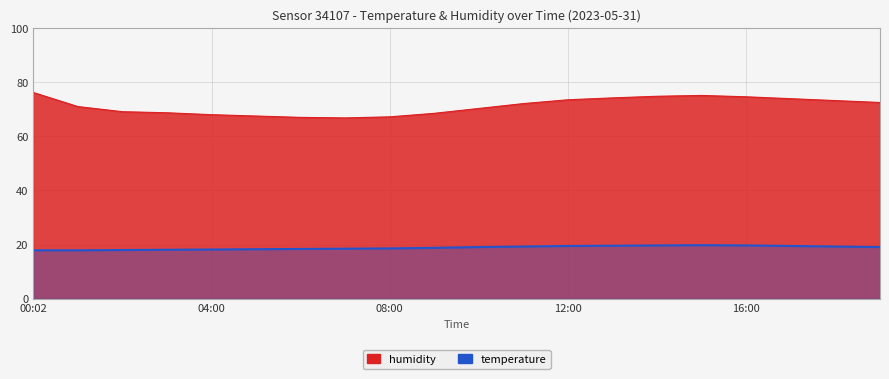

At which category does temperature reach its first local peak?

15:00